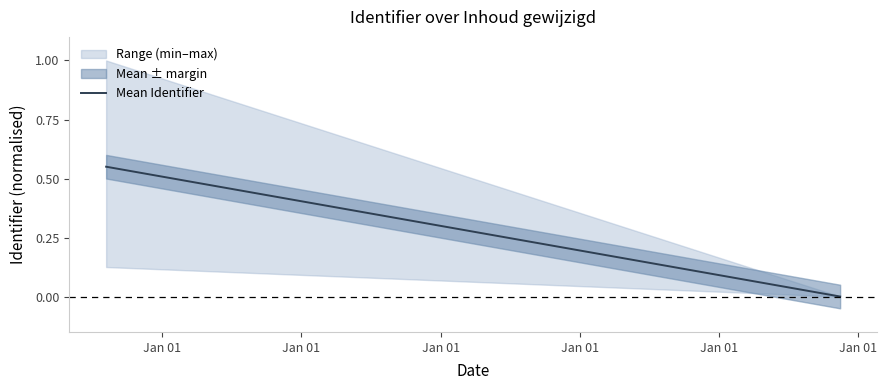

What is the sum of all values?

0.6